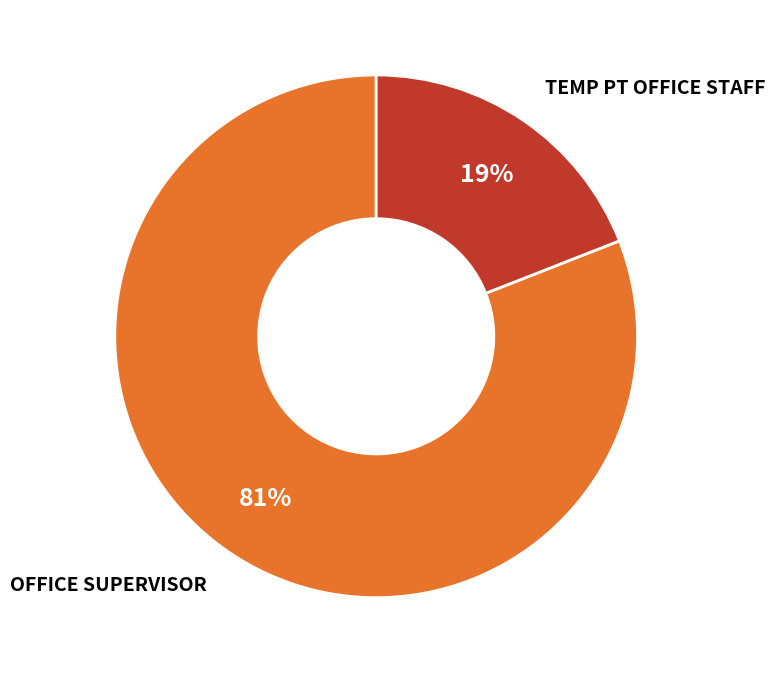

Is there a majority slice in this chart?

Yes